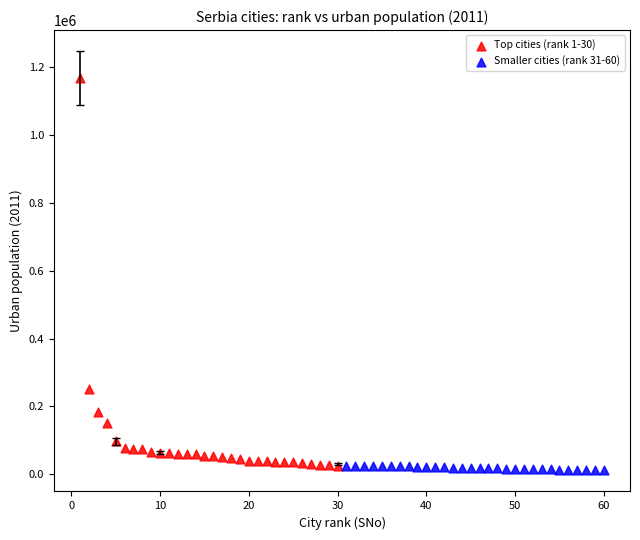

Which series contains the highest Y value?

Top cities (rank 1-30)